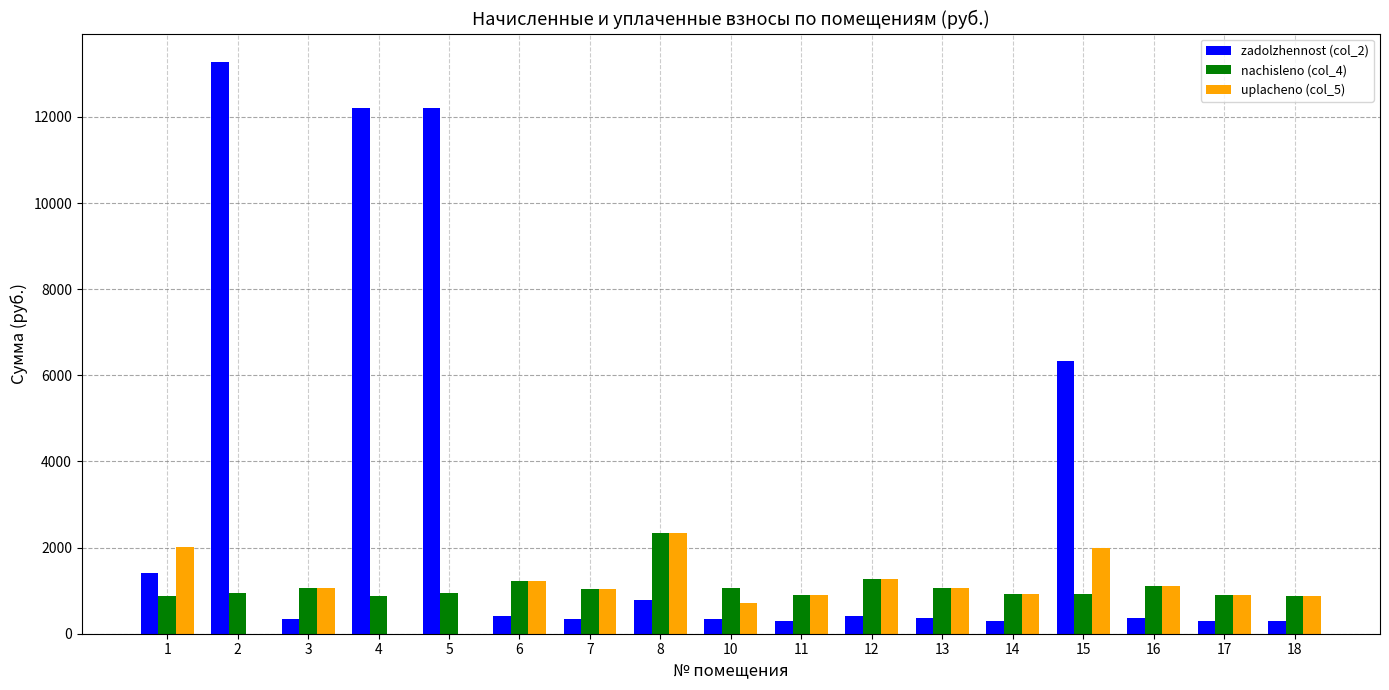

What is the sum of all zadolzhennost (col_2) values?

50018.8